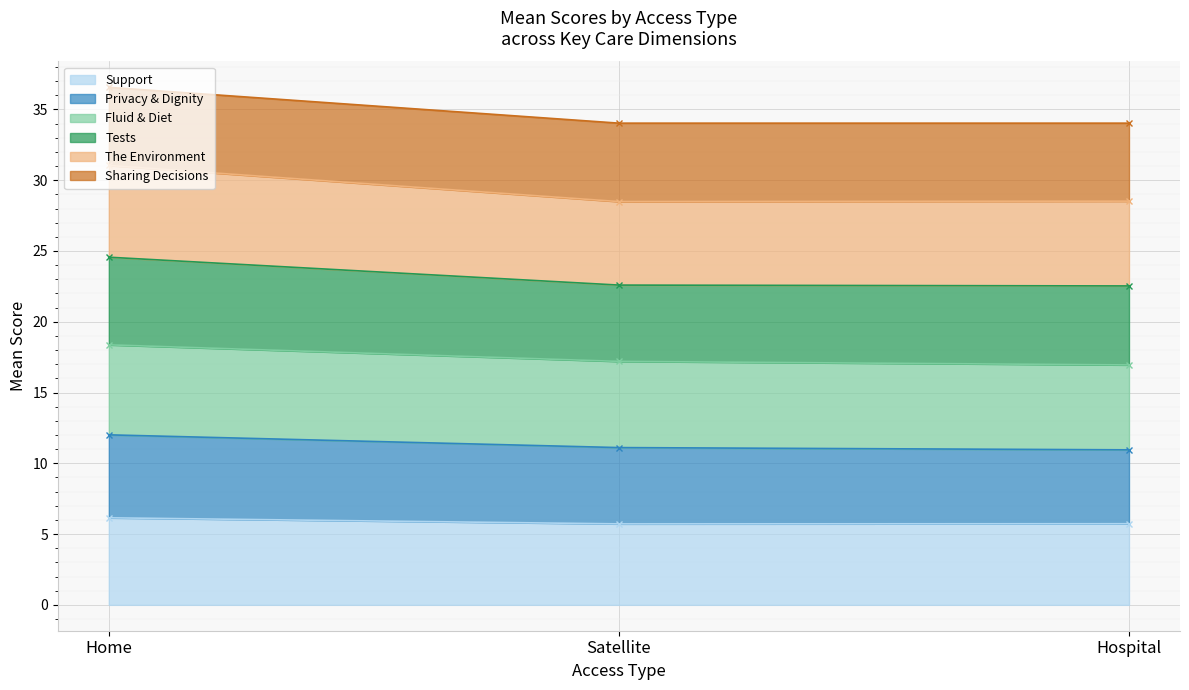

True or false: Support has a value of 5.7 at Hospital.

True